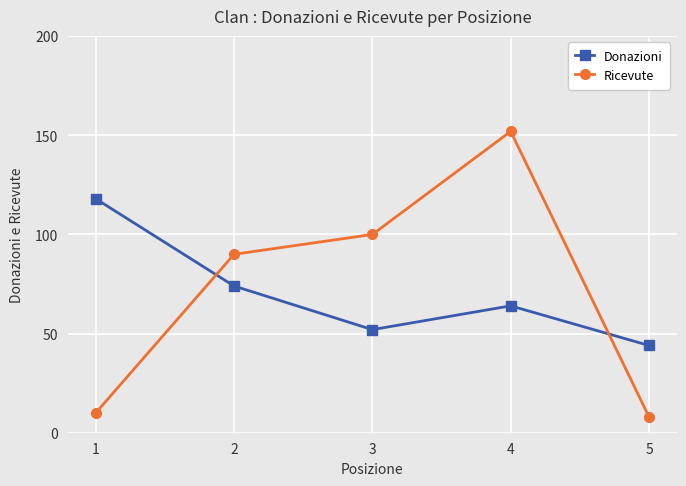

What is the difference between the highest and lowest values at 4?

88